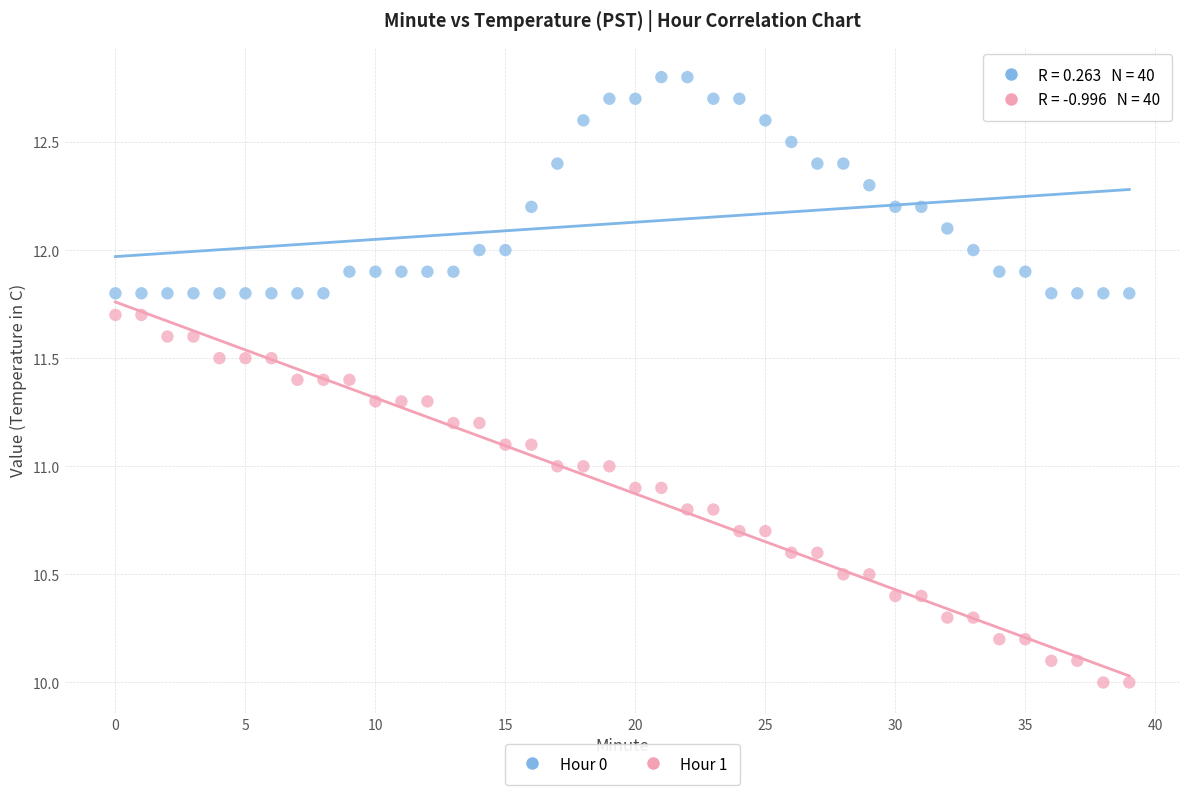

Which series contains the lowest Y value?

Hour 1